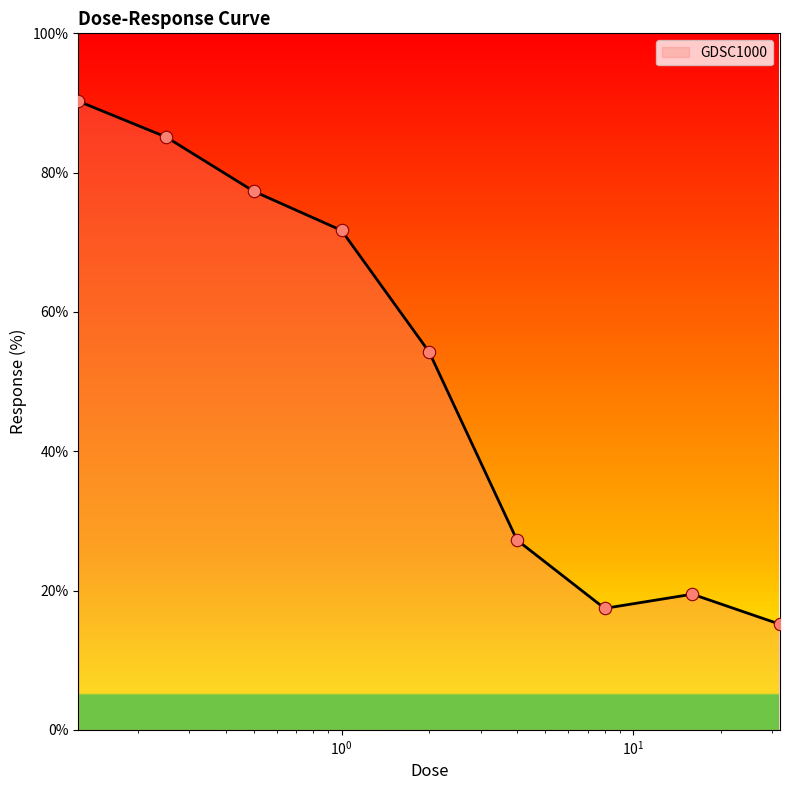

What is the minimum value shown in the chart?

15.2